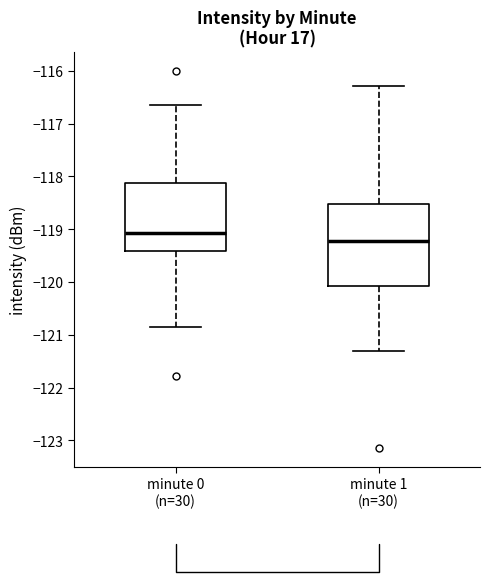

Reading left to right, read every box against the y-axis: the position of its median line, the range the box covers, and the ends of its whiskers. The values are not printed on the chart, so give them approximately, as read against the axis.

minute 0 (n=30): median -119.1, box -119.4 to -118.1, whiskers -120.9 to -116.7
minute 1 (n=30): median -119.2, box -120.1 to -118.5, whiskers -121.3 to -116.3